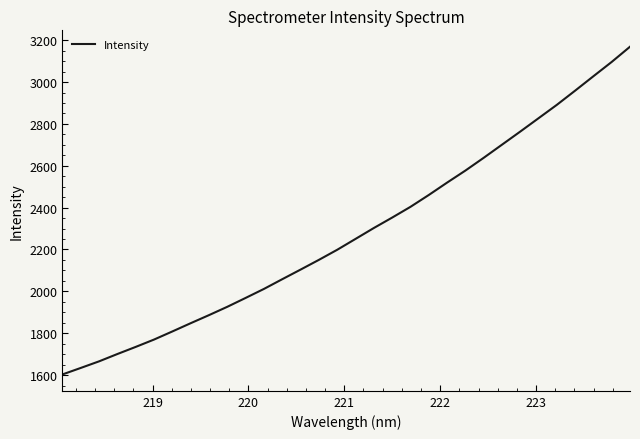

How many series are shown in this chart?

1